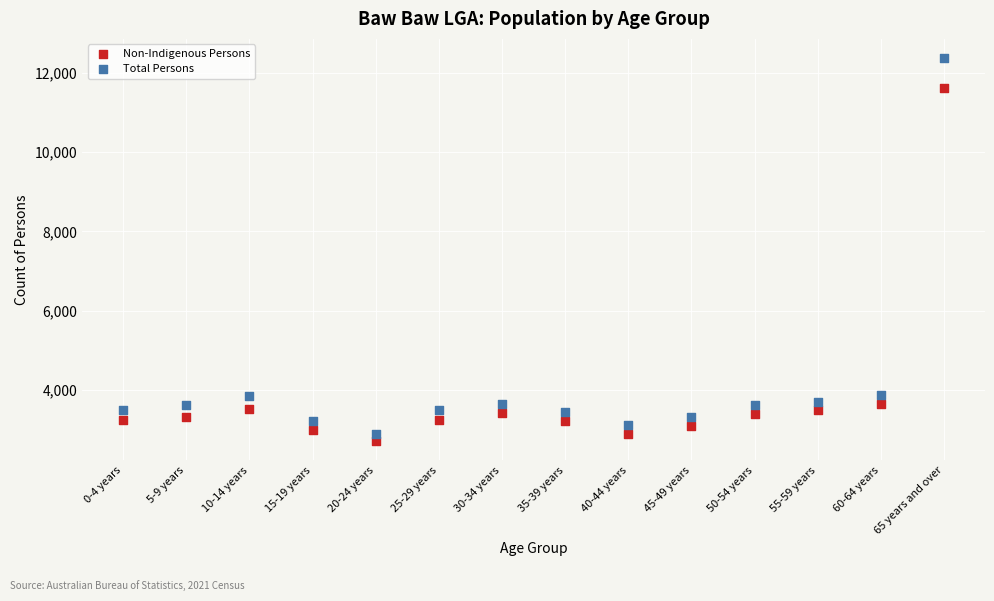

Across all data points, what is the range of Y values (max minus min)?

9667